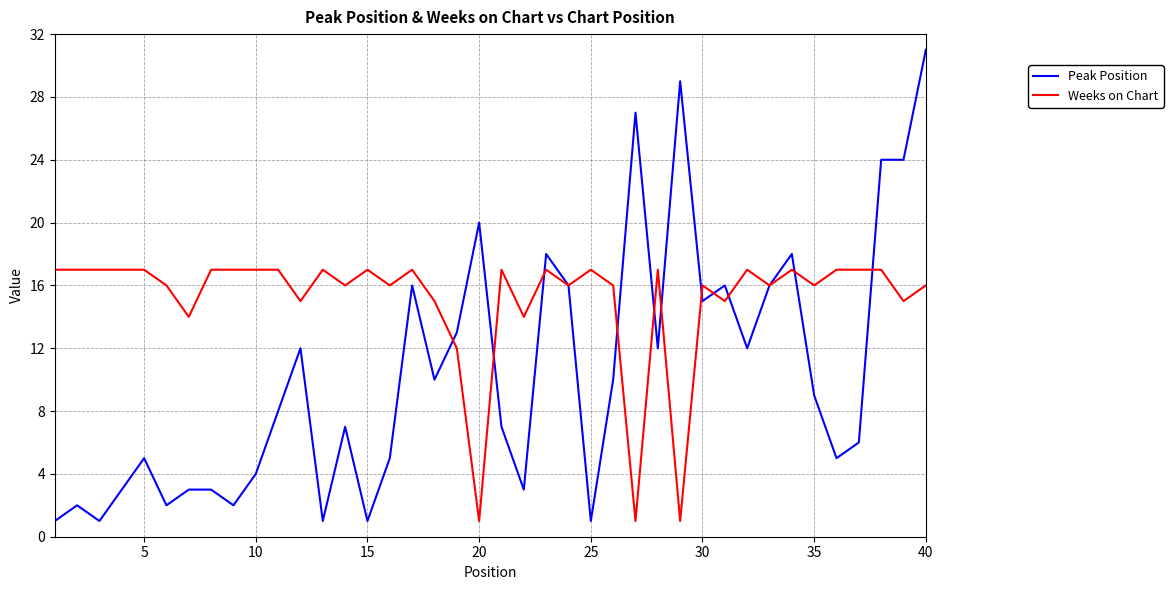

What is the difference between the second highest and second lowest values in the Peak Position series?

28